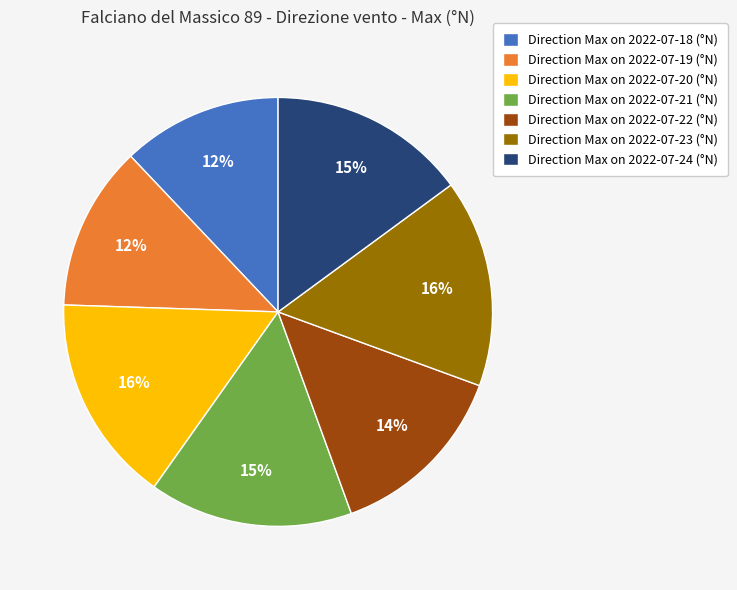

Does any single category account for the majority?

No